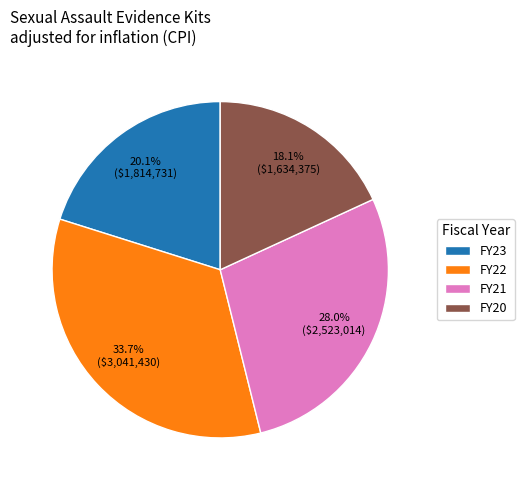

How many segments does this pie chart have?

4